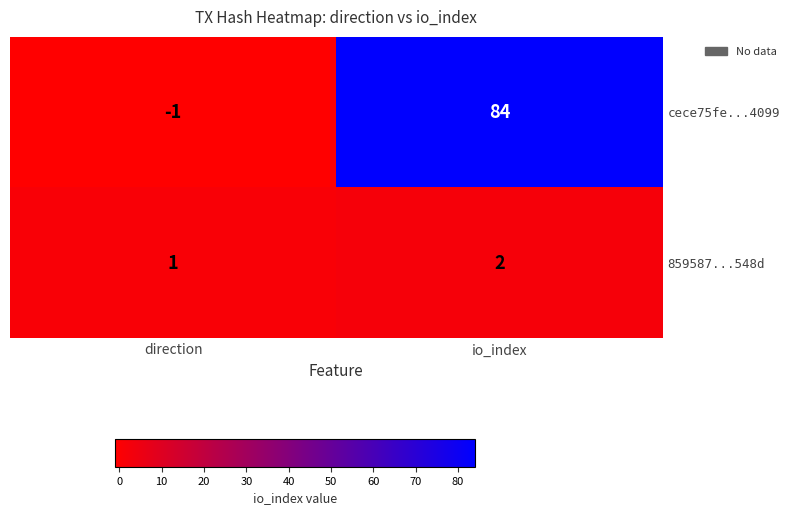

At which label is 859587...548d closest to 1?

direction